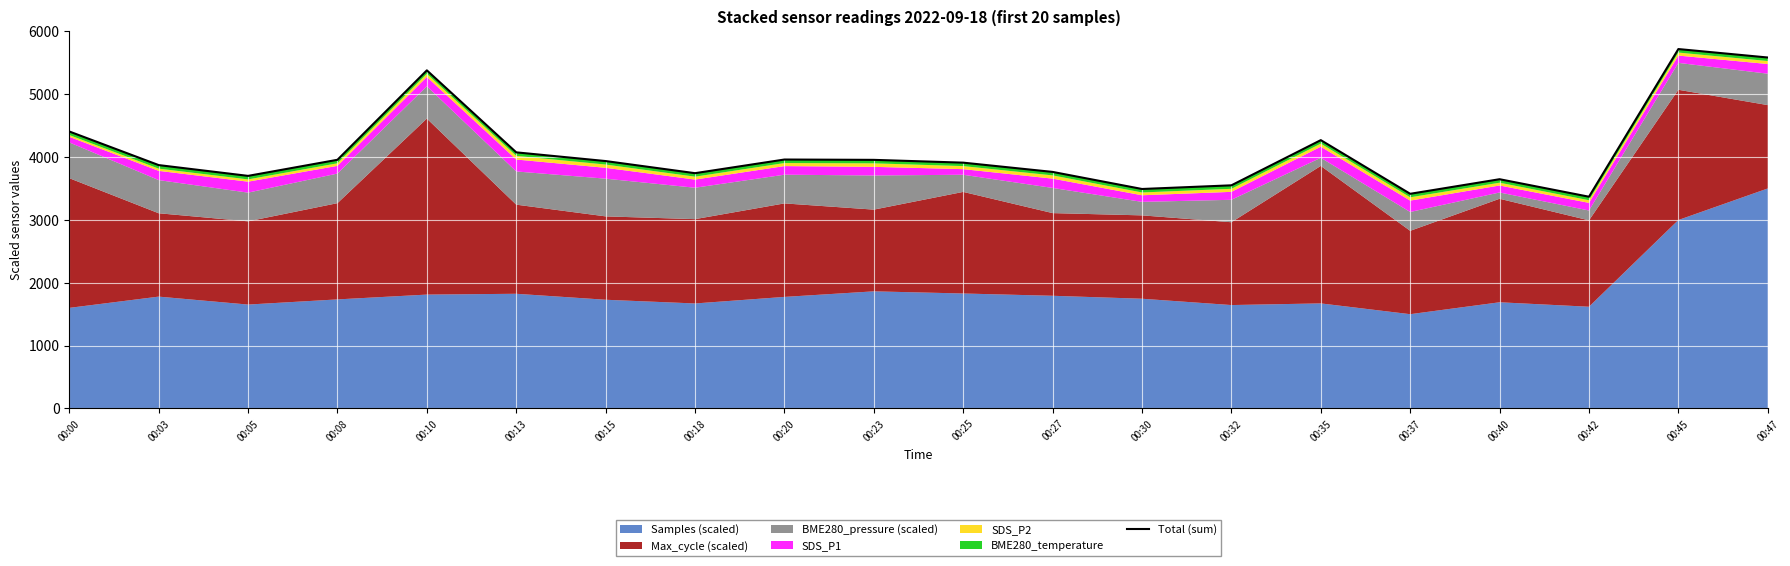

Reading left to right, what are all the values shown in this chart?

00:00=4406.5	00:03=3871.8	00:05=3700.1	00:08=3956.2	00:10=5378.9	00:13=4074.4	00:15=3935.9	00:18=3743.1	00:20=3960.3	00:23=3955.1	00:25=3910.6	00:27=3763.2	00:30=3491.6	00:32=3549.9	00:35=4268.7	00:37=3415.1	00:40=3647.1	00:42=3368.5	00:45=5717.7	00:47=5583.2